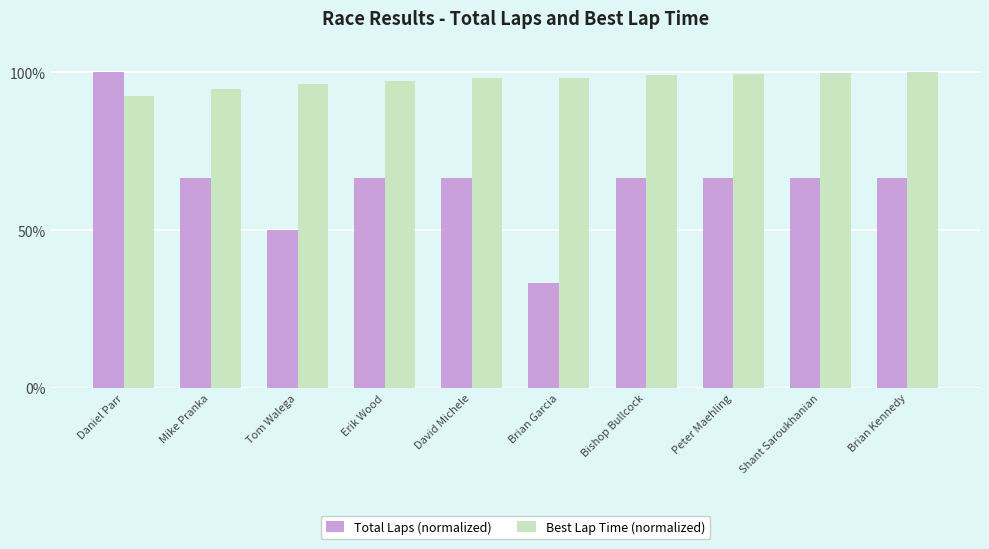

What is the value of the Total Laps (normalized) bar at the 6th from the left?

33.3